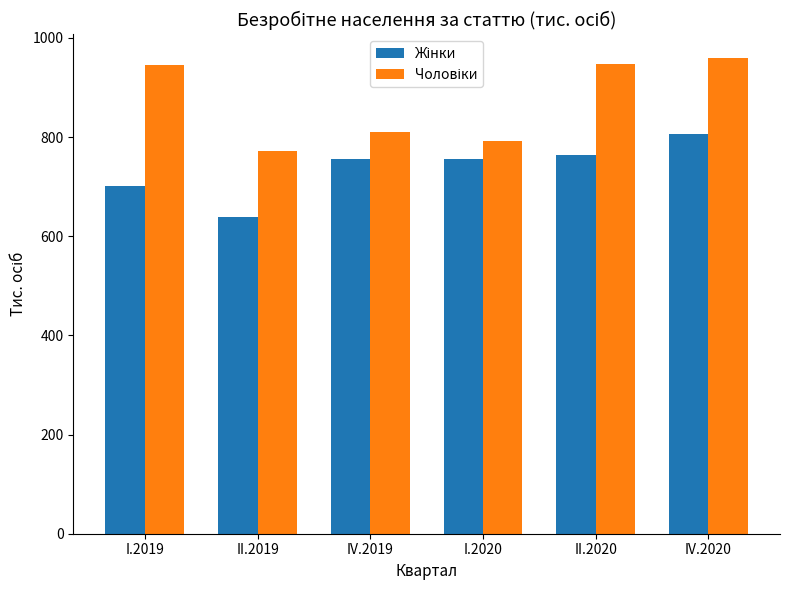

What is the difference between the highest and lowest values at IV.2019?

55.4